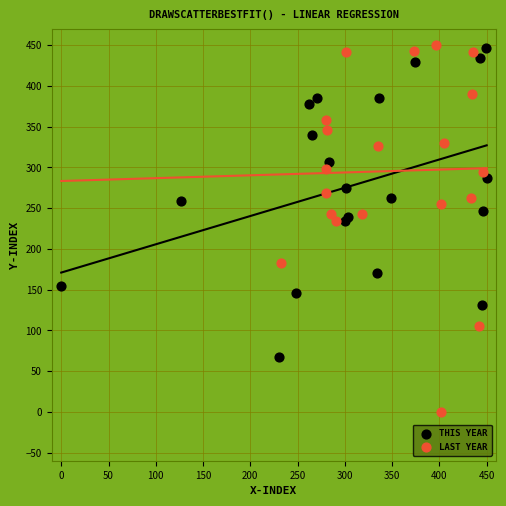

Which series has the largest Y range (max minus min)?

LAST YEAR